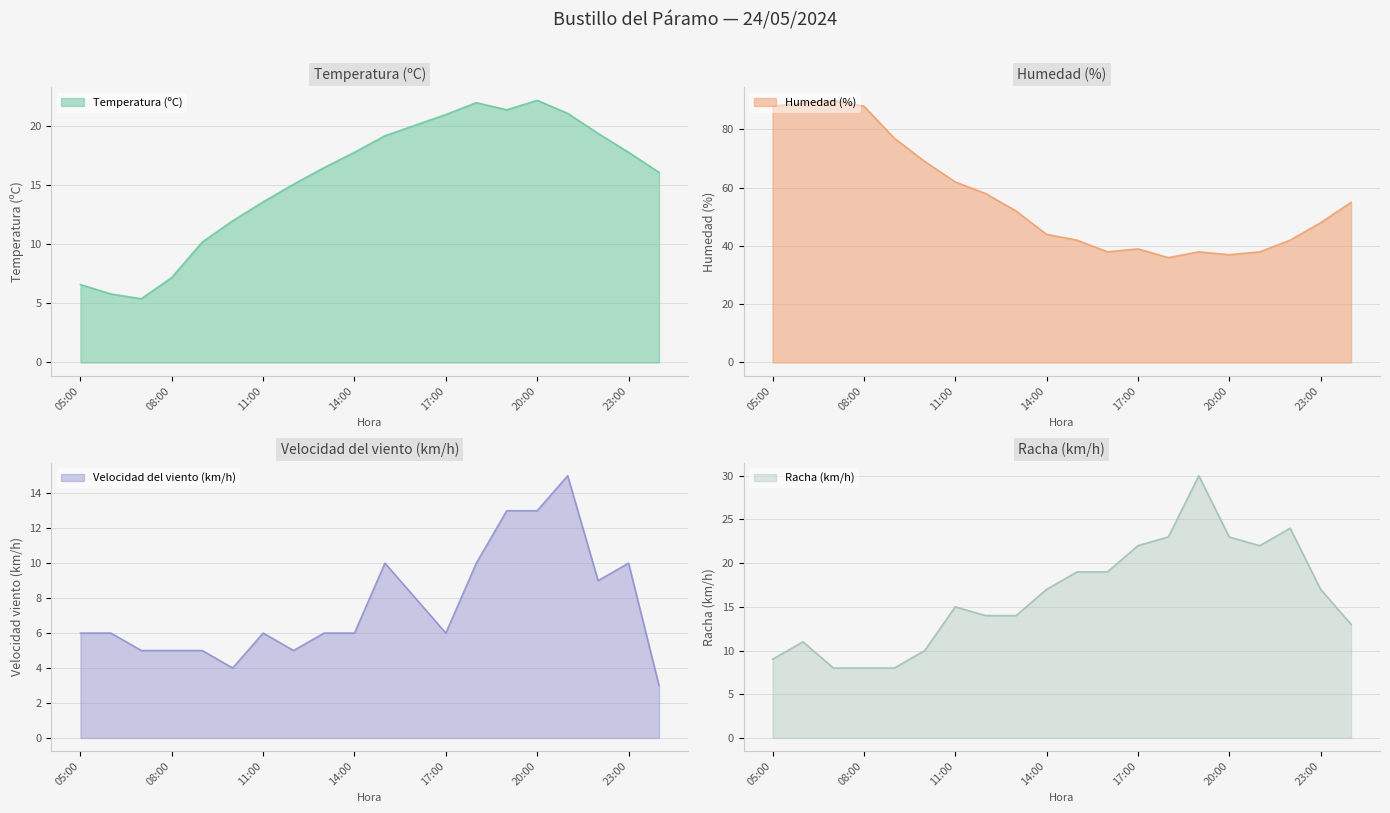

At how many categories does at least one series exceed 86?

4